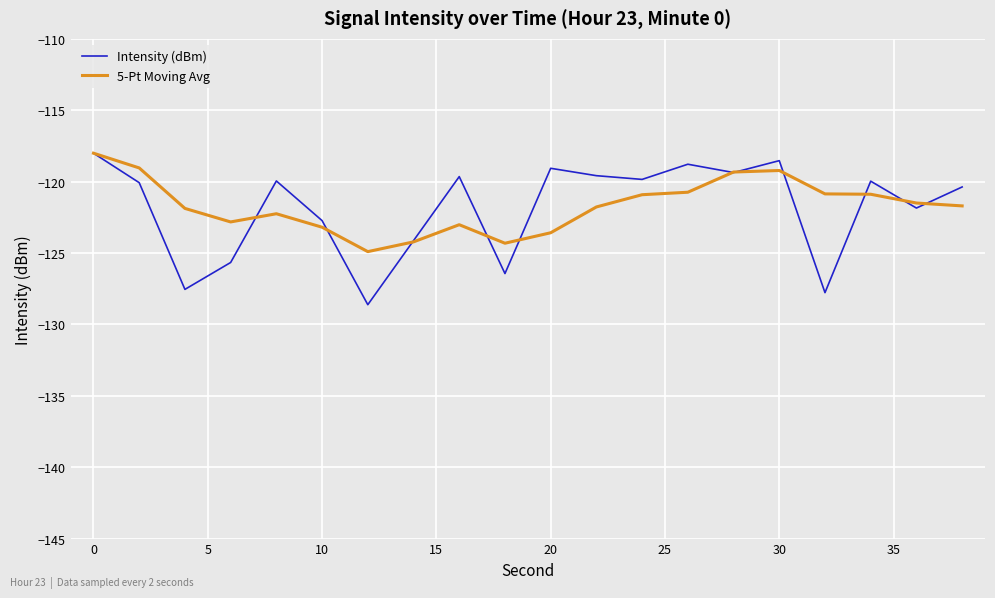

Which series has the widest spread of values?

Intensity (dBm)